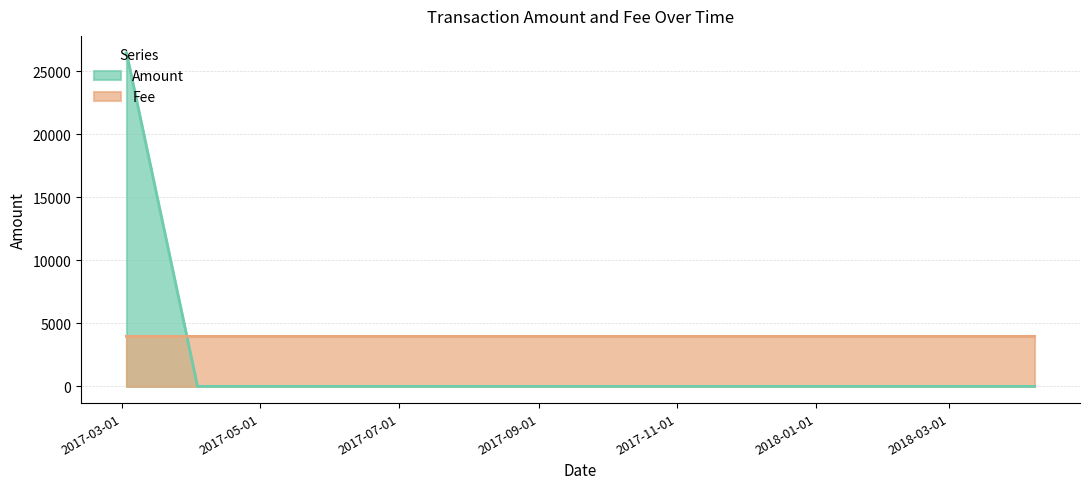

What is the label of the 3rd point from the right?

2017-03-02 21:35:11